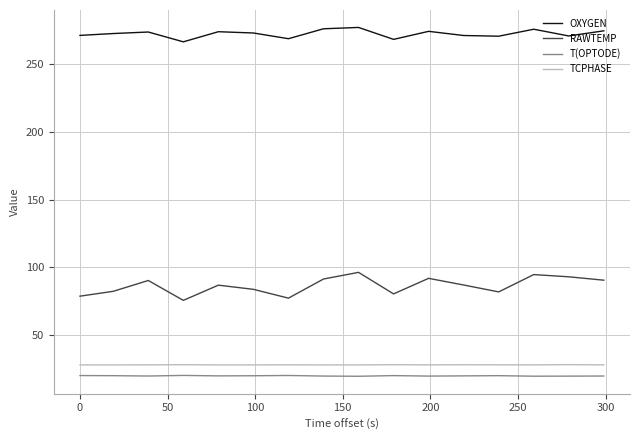

True or false: RAWTEMP and OXYGEN intersect in this chart.

False